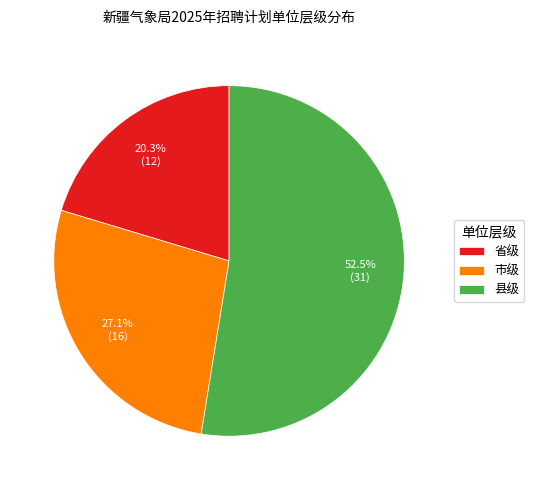

True or false: 市级 accounts for 33% of the total.

False